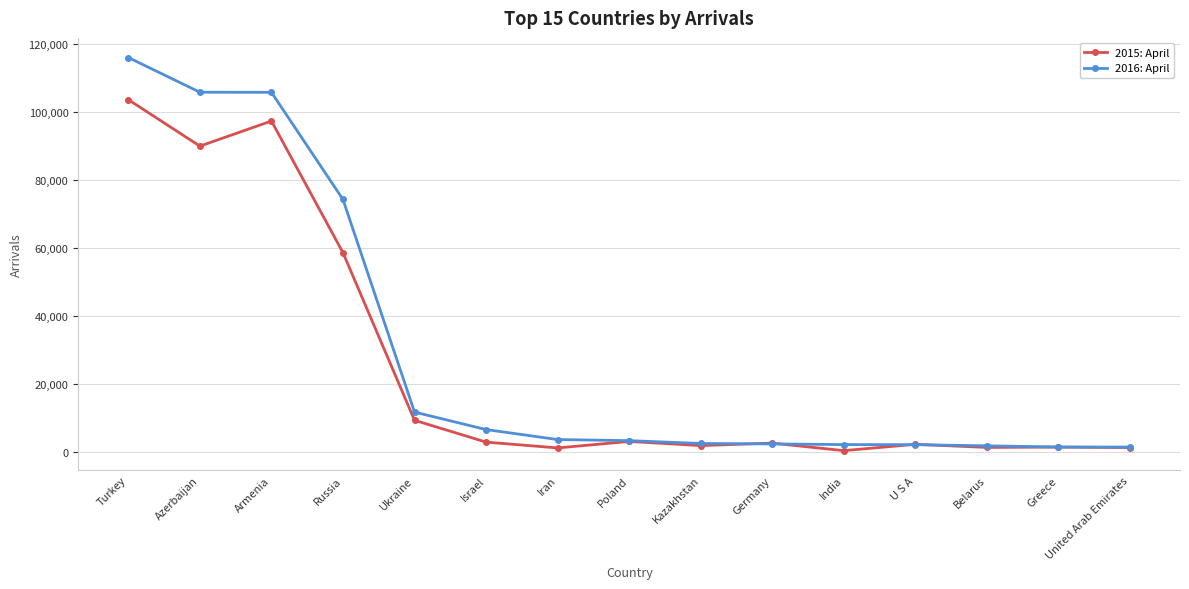

Rank the series by their average value, from lowest to highest.

2015: April, 2016: April